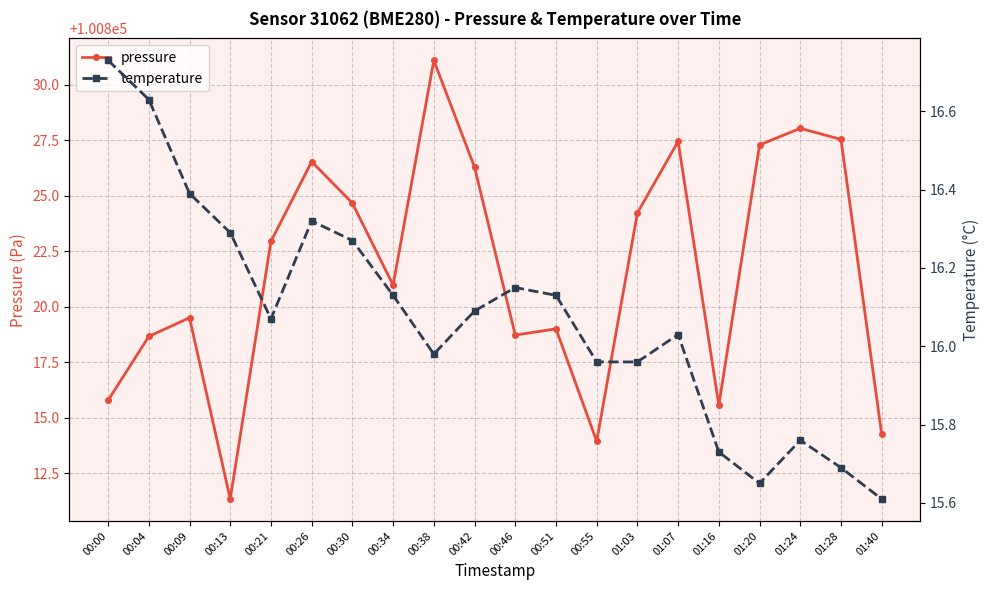

Reading right to left, what are all the values shown in this chart?

pressure: 100814.2	100827.5	100828.0	100827.3	100815.6	100827.4	100824.2	100813.9	100819.0	100818.7	100826.3	100831.1	100821.0	100824.7	100826.5	100822.9	100811.3	100819.5	100818.7	100815.8
temperature: 15.6	15.7	15.8	15.7	15.7	16.0	16.0	16.0	16.1	16.1	16.1	16.0	16.1	16.3	16.3	16.1	16.3	16.4	16.6	16.7